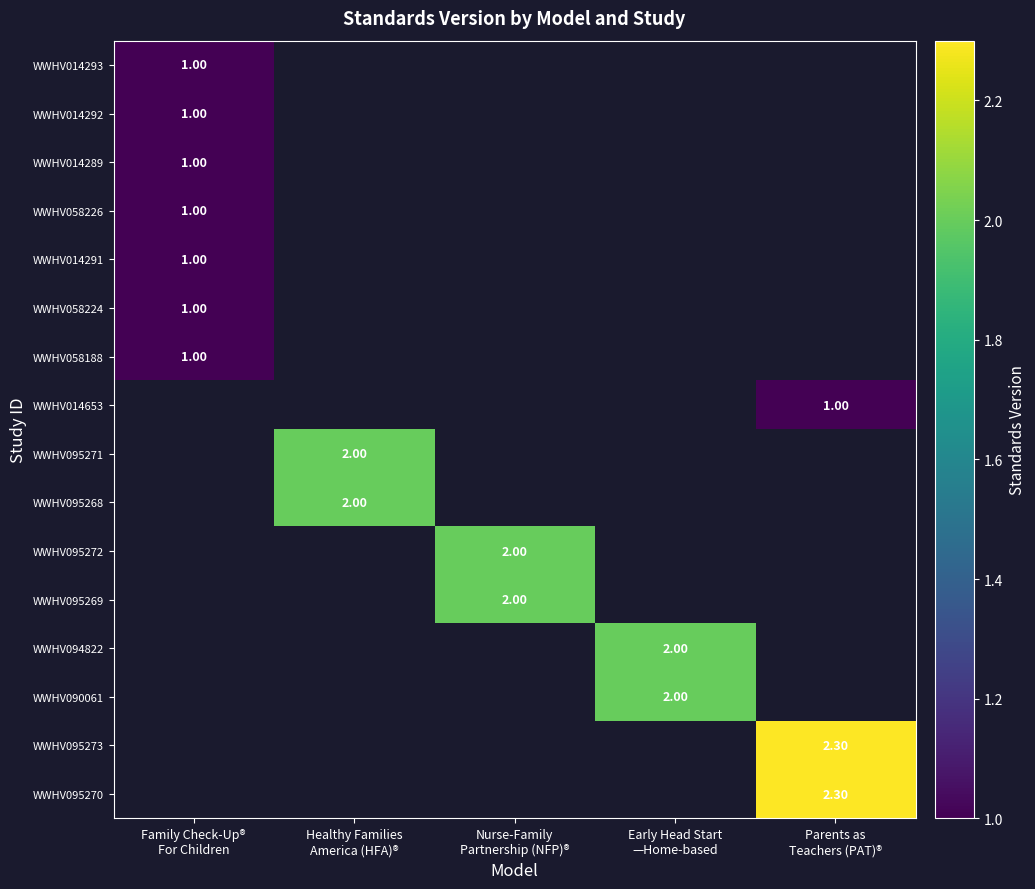

What is the approximate value of WWHV095269 at Nurse-Family Partnership (NFP)®?

2.0